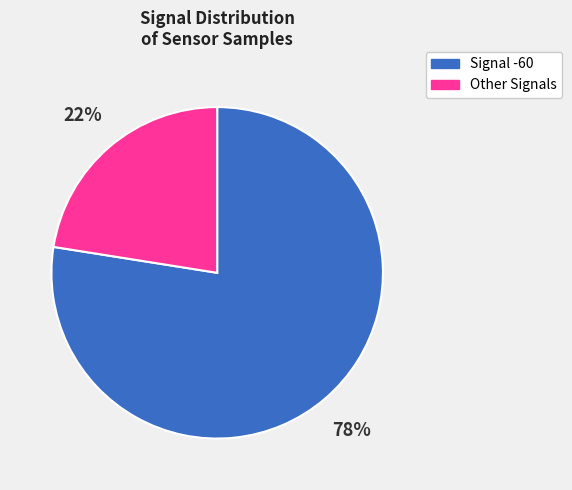

Which slice represents more than half of the pie?

Signal -60